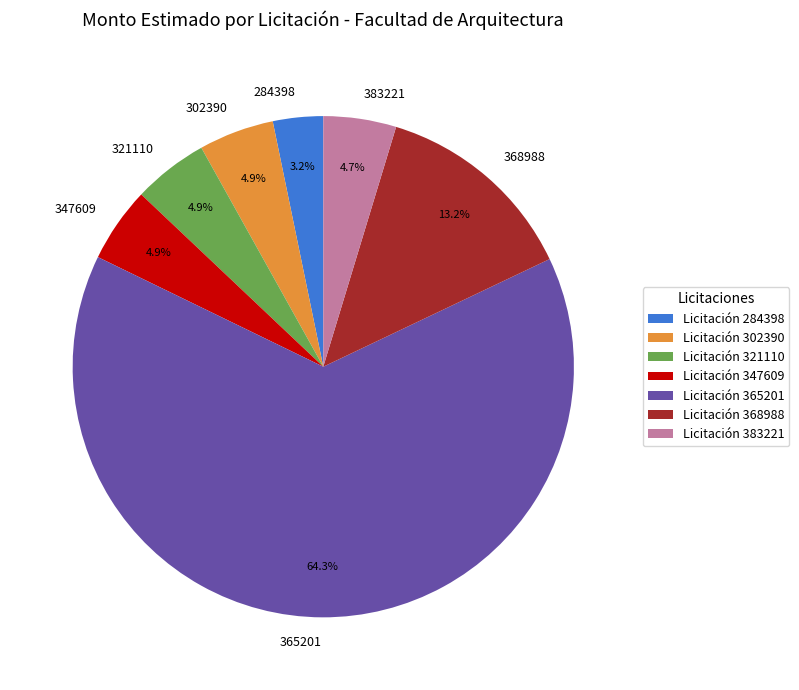

How much of the chart is everything except 284398?

96.8%